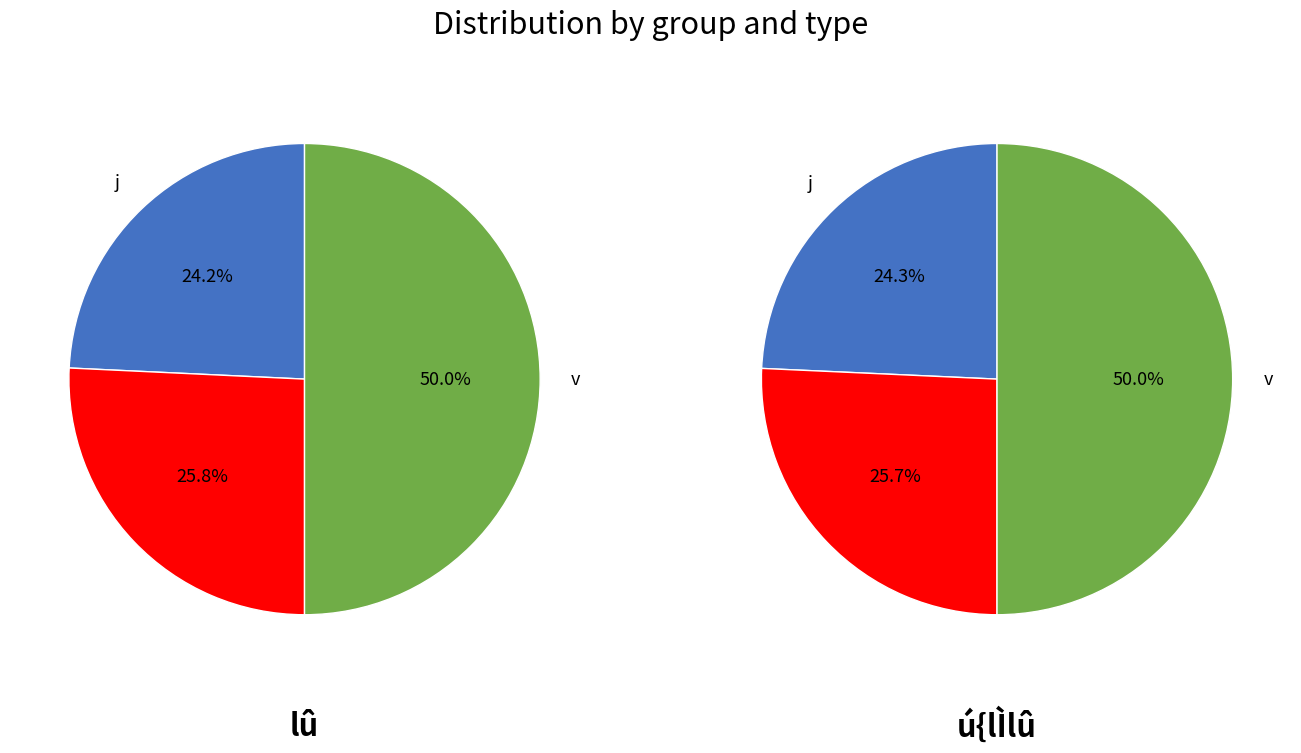

Which slice is the smallest?

j